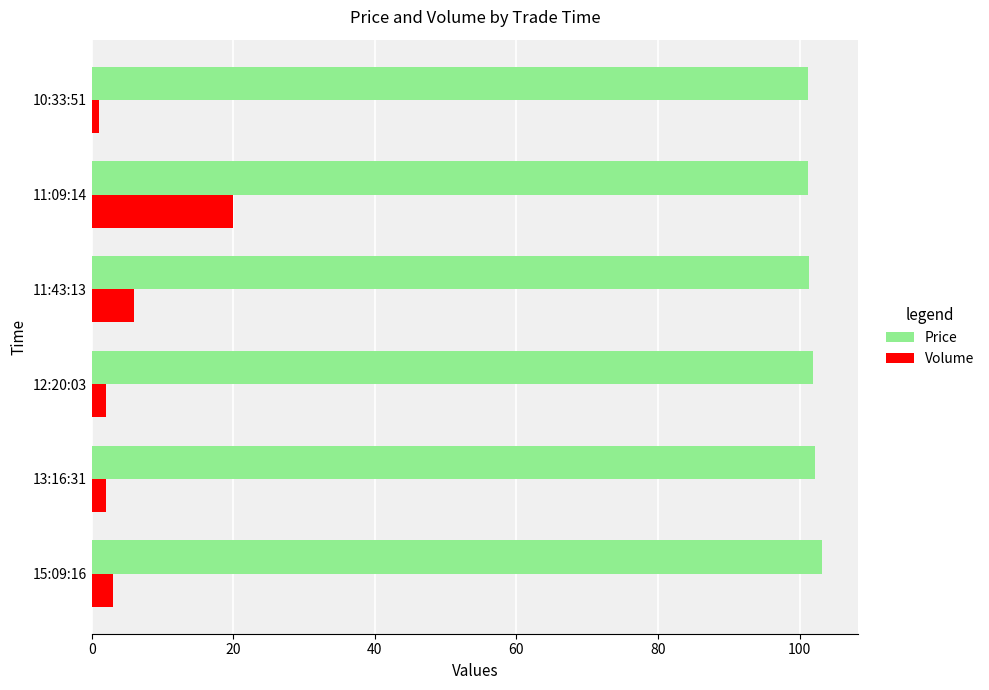

List the series in order of their peak value, lowest first.

Volume, Price